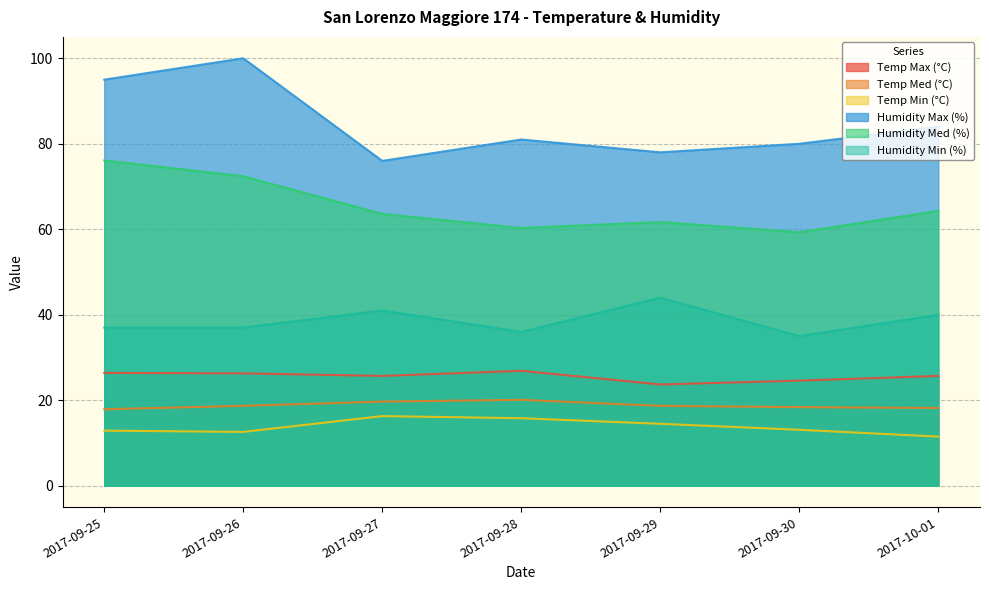

True or false: Humidity Max (%) and Humidity Med (%) cross at least once.

False